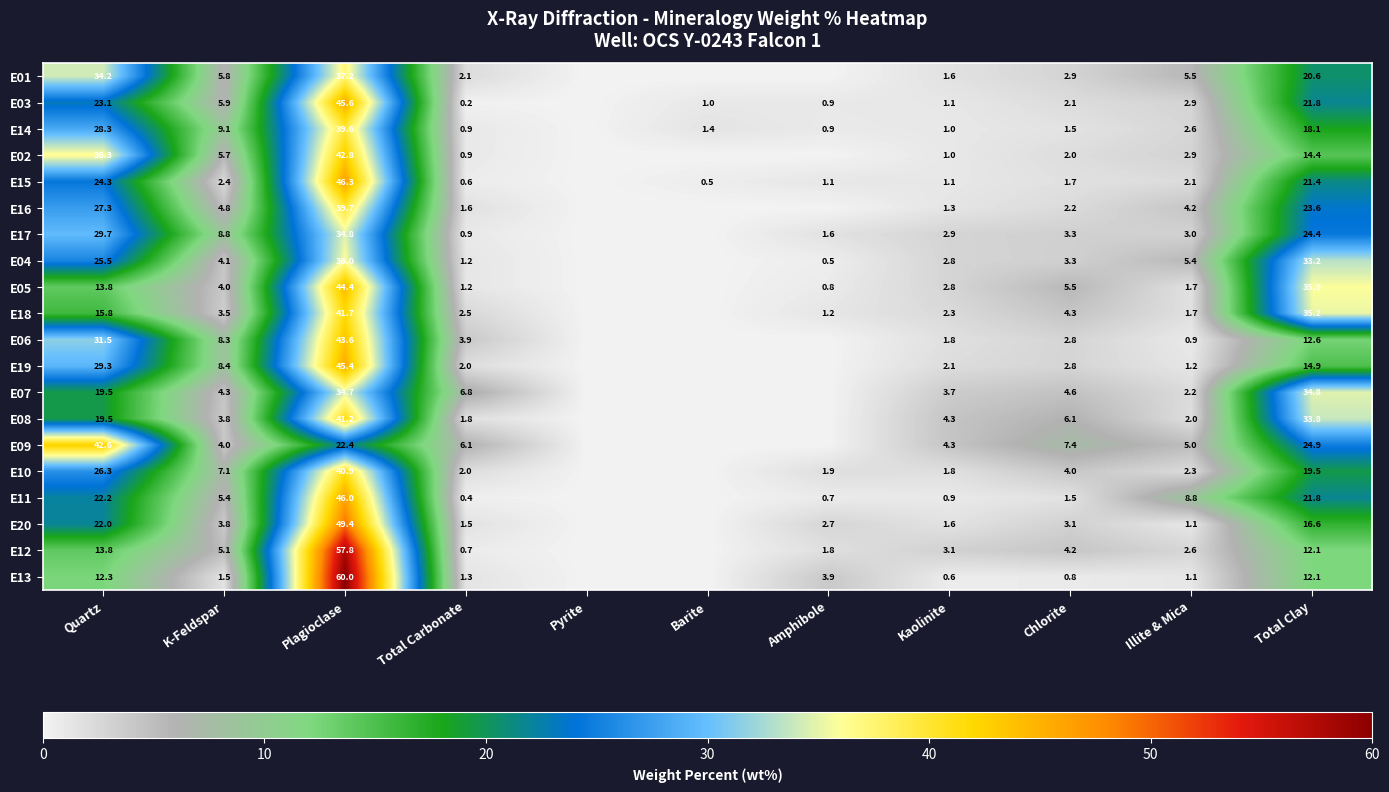

Is the value of E01 at K-Feldspar greater than the value of E19 at Total Carbonate?

Yes